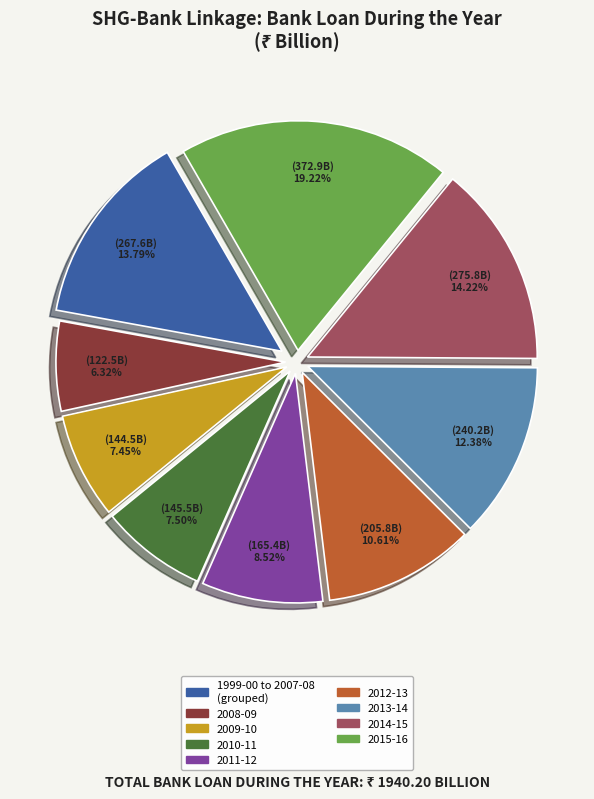

Does any single category account for the majority?

No